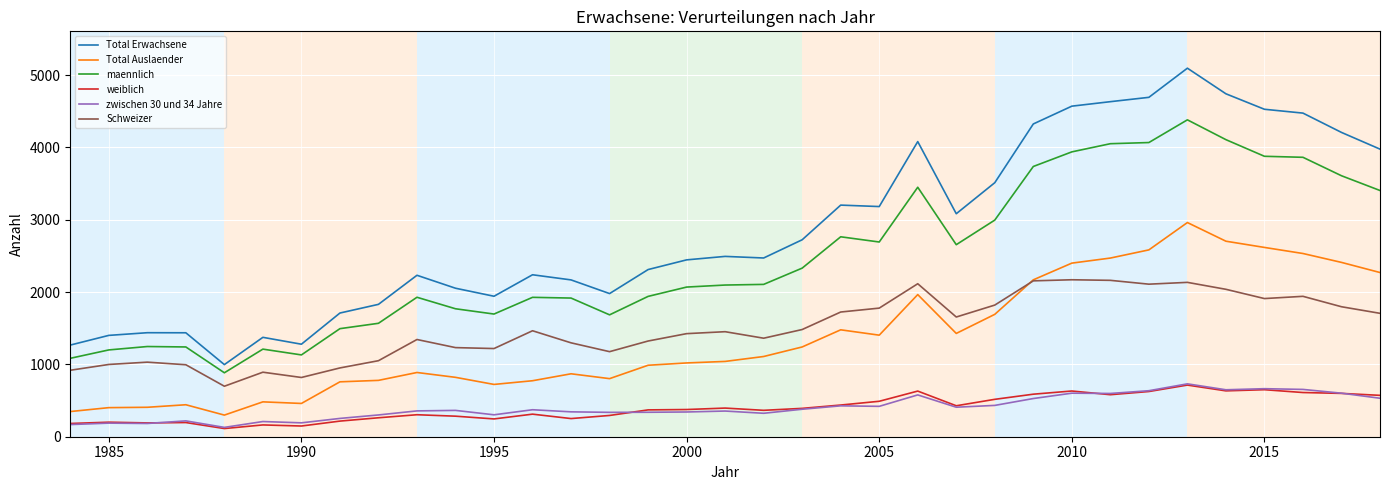

Which series has the largest total across all categories?

Total Erwachsene